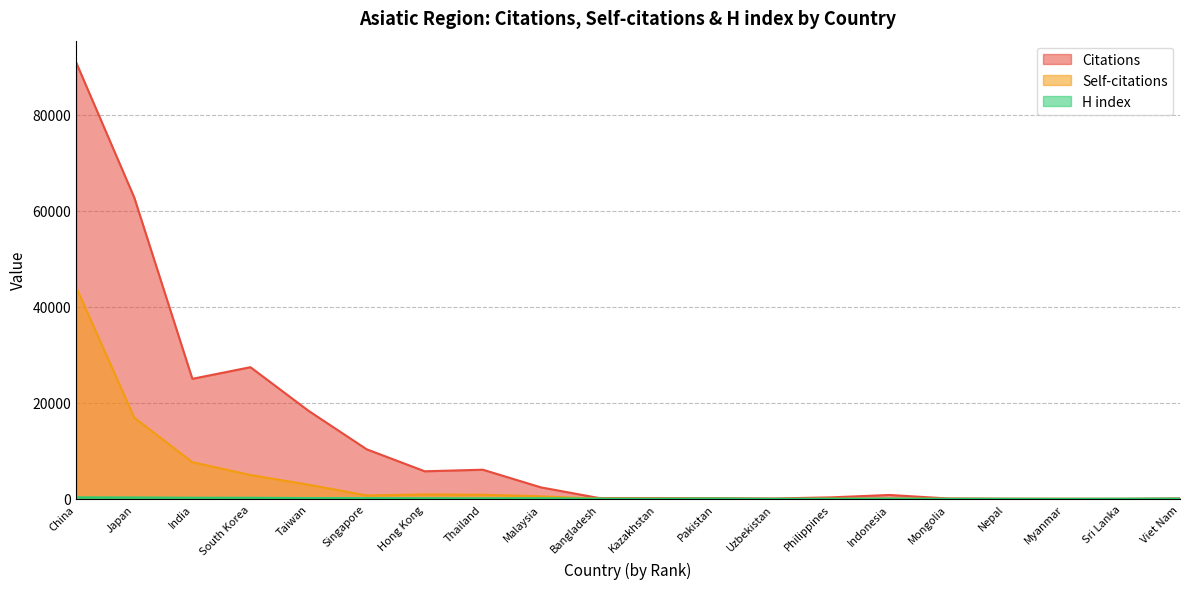

What is the sum of all Citations values?

250774